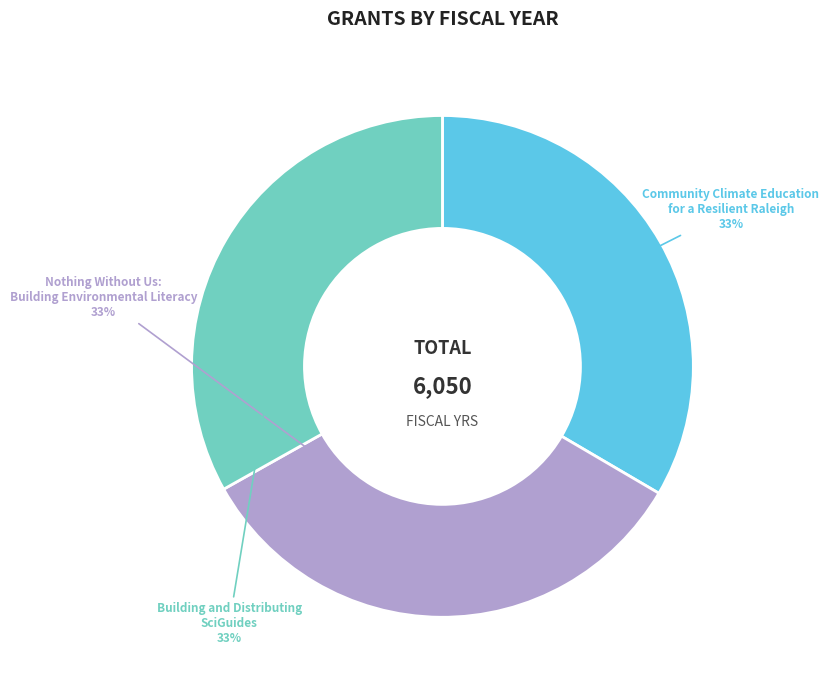

To the nearest percent, what is the average slice percentage?

33%